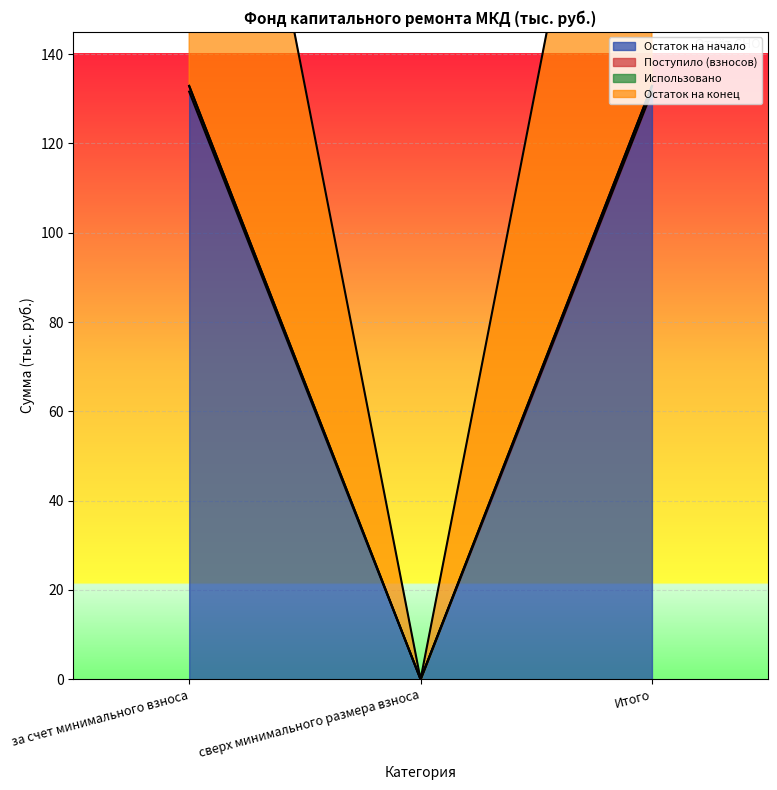

Which category has the highest value in the Остаток на начало series?

за счет минимального взноса